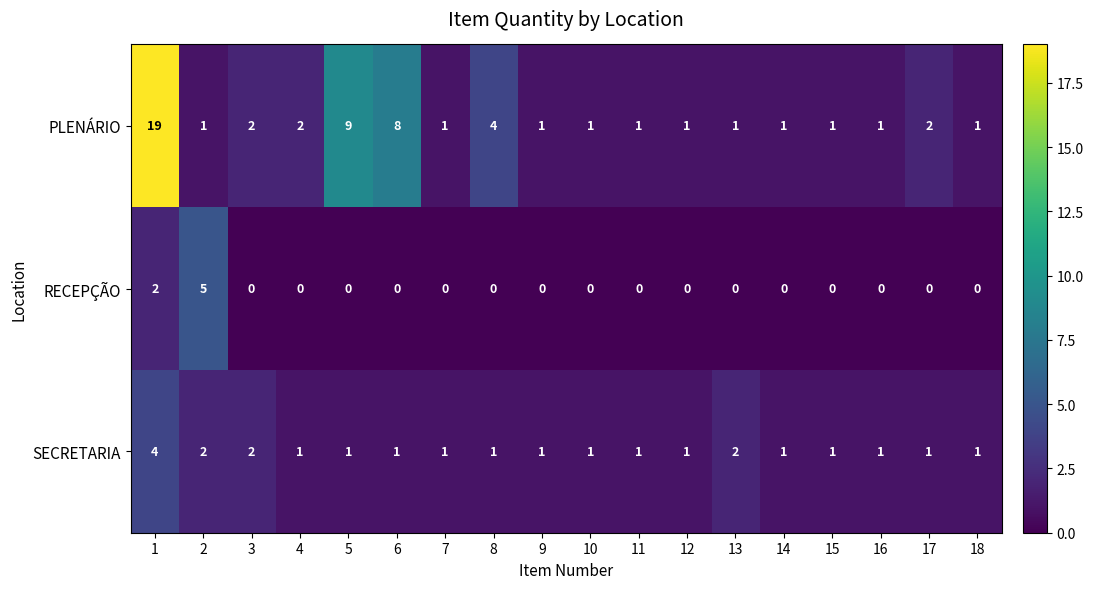

List the series in order of their peak value, lowest first.

SECRETARIA, RECEPÇÃO, PLENÁRIO